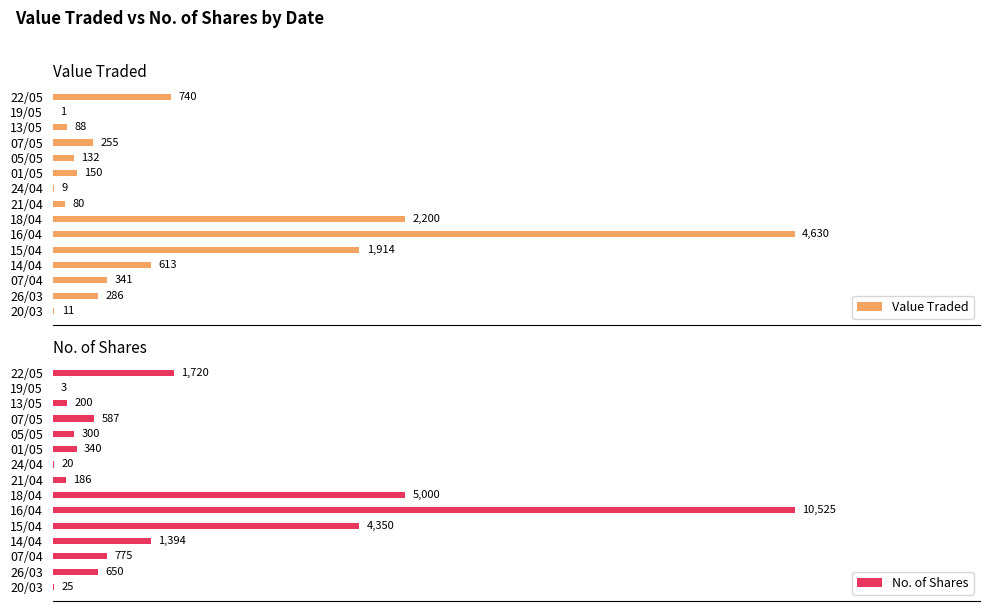

What is the minimum value shown in the chart?

1